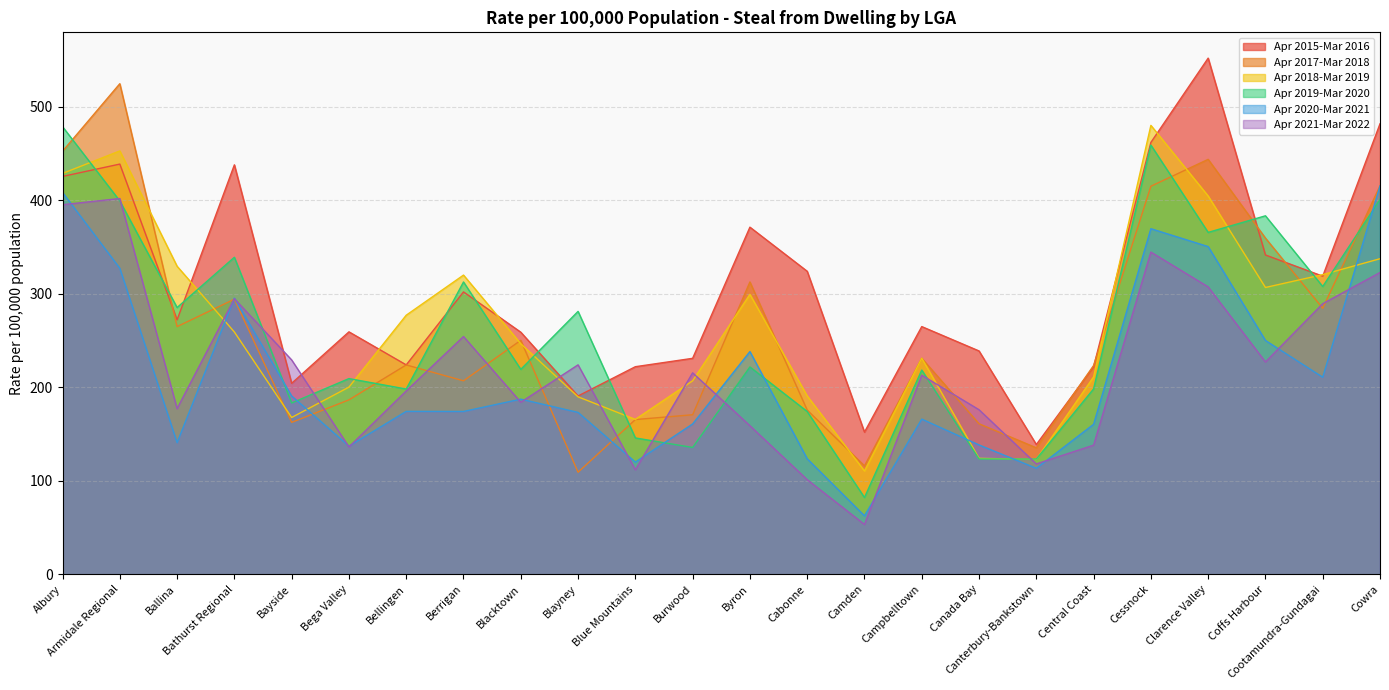

How many interior local peaks does the Apr 2021-Mar 2022 series have?

7